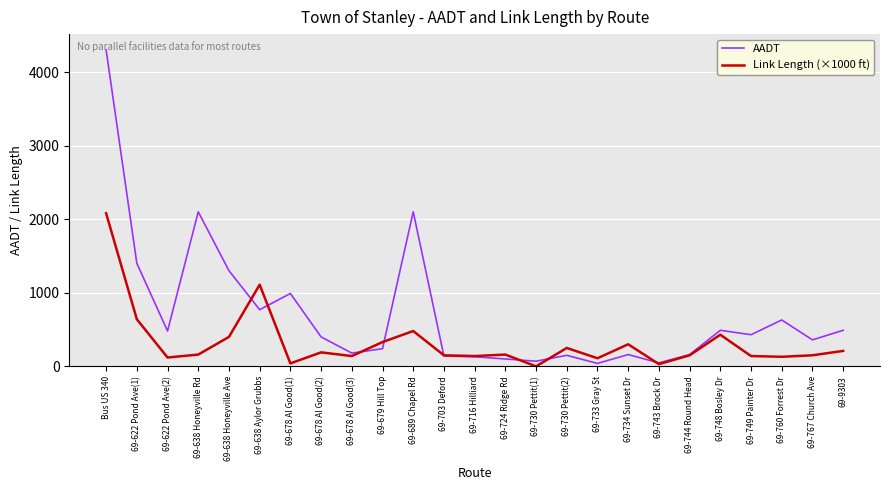

Where is Link Length (×1000 ft) nearest to the value 1040?

69-638 Aylor Grubbs